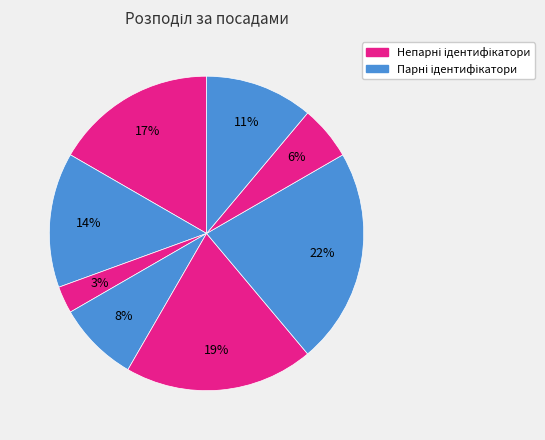

How many slices are in this pie chart?

8